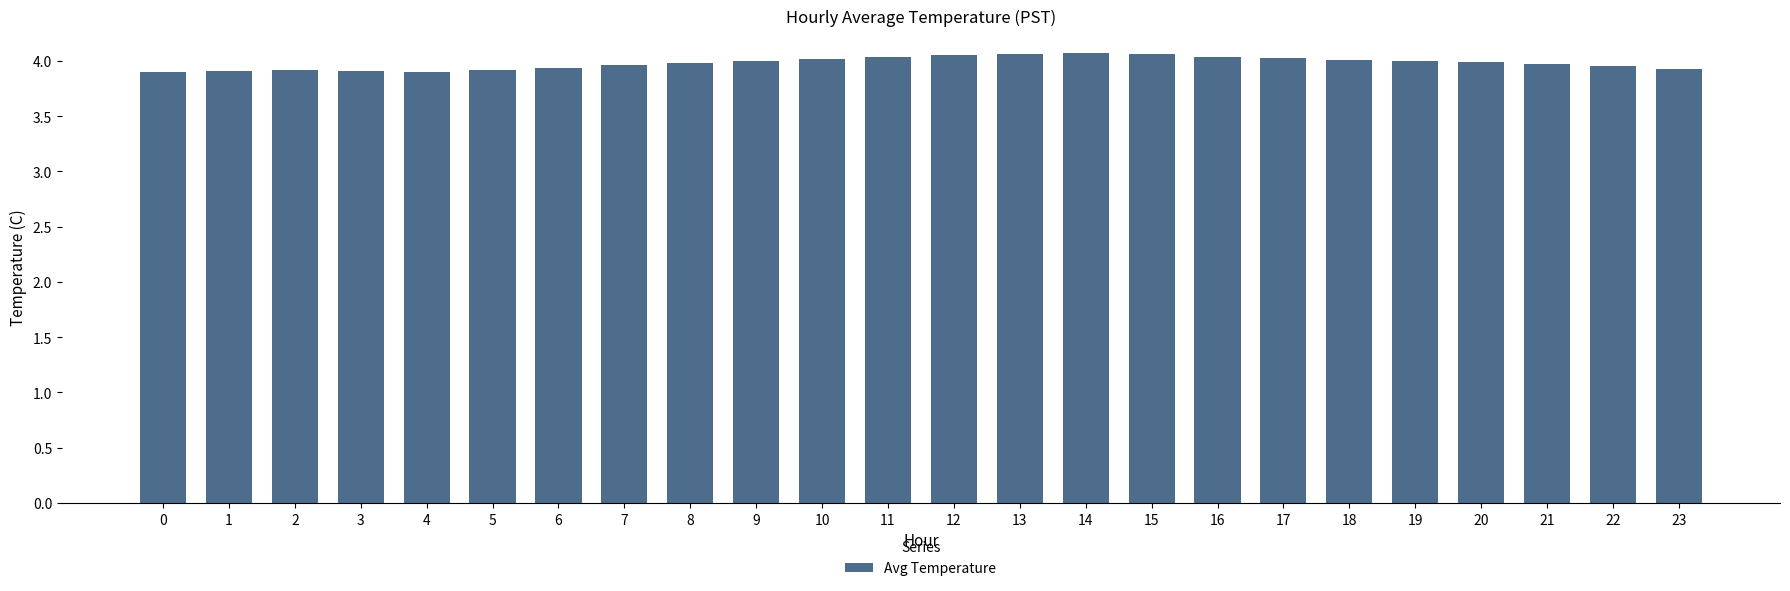

What is the sum of all values?

95.6